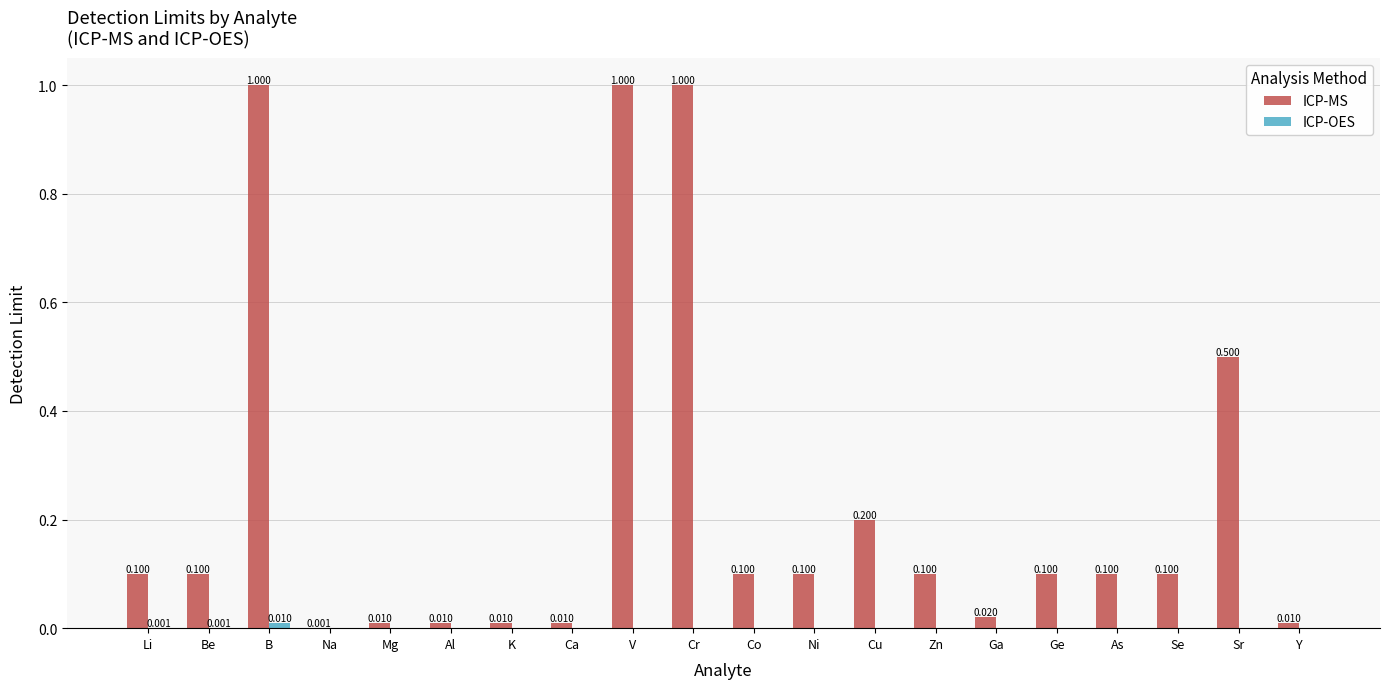

True or false: ICP-MS has a value of 0.4 at Cr.

False